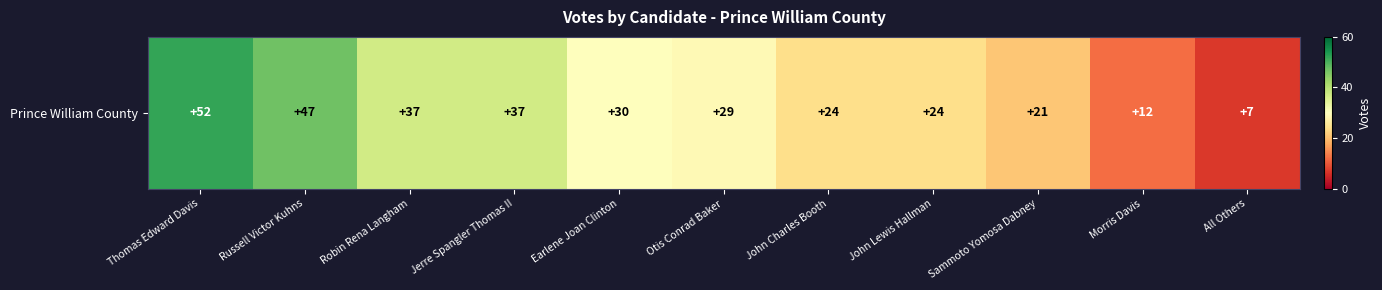

Where does the data first go above 29?

Thomas Edward Davis